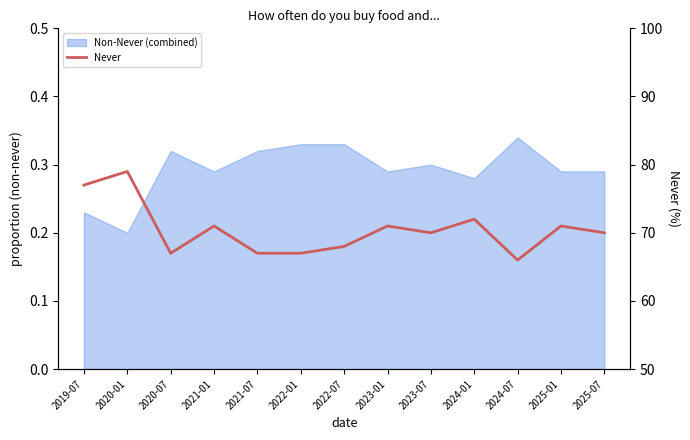

Reading left to right, transcribe all the data shown in this chart.

77	79	67	71	67	67	68	71	70	72	66	71	70